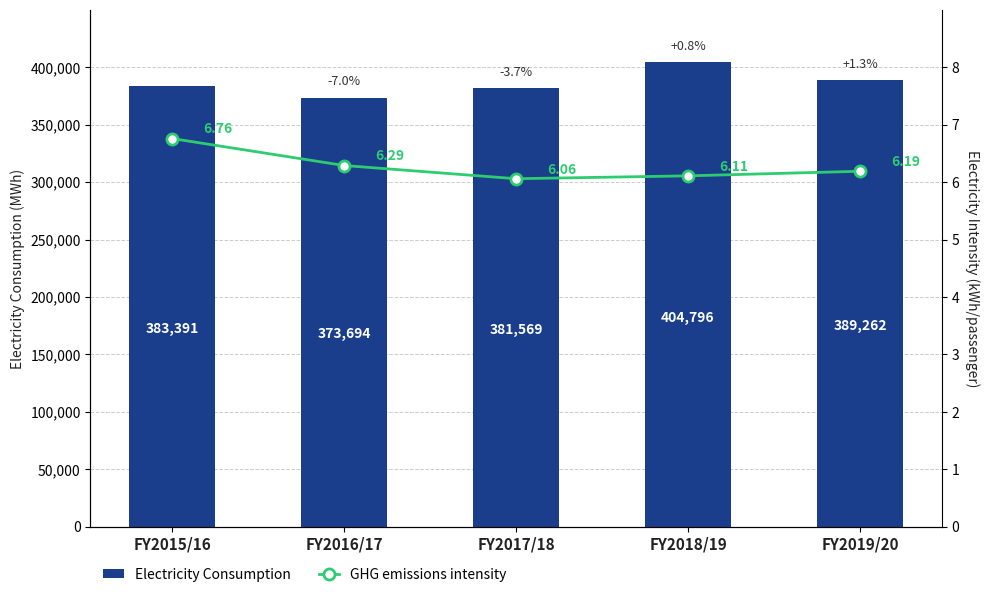

Between FY2018/19 and FY2015/16, which is larger?

FY2018/19